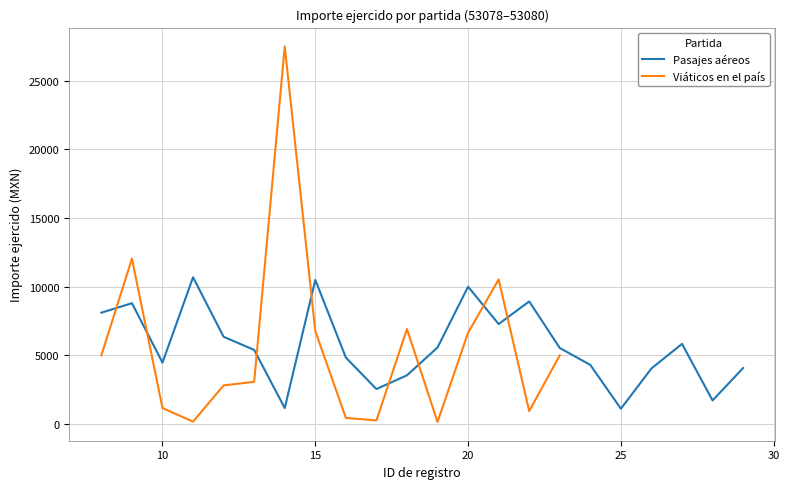

At which category does the data reach its first local peak?

9